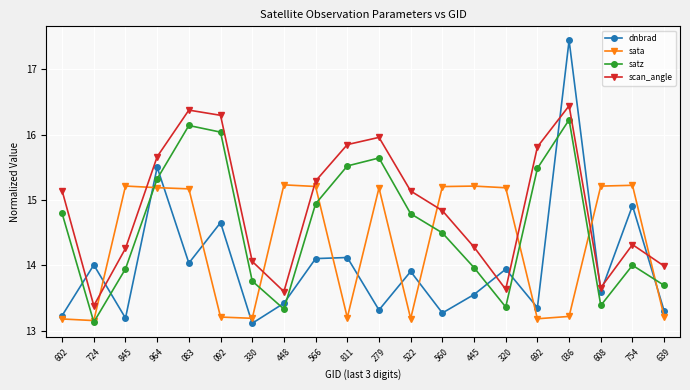

Is it true that sata equals 15.2 at 566?

True